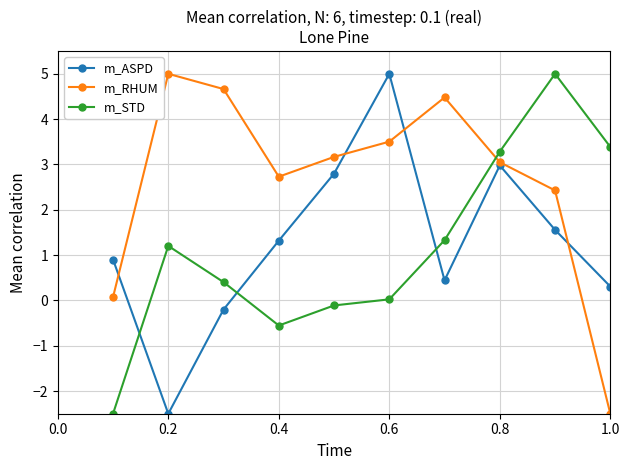

Which series has the largest total across all categories?

m_RHUM